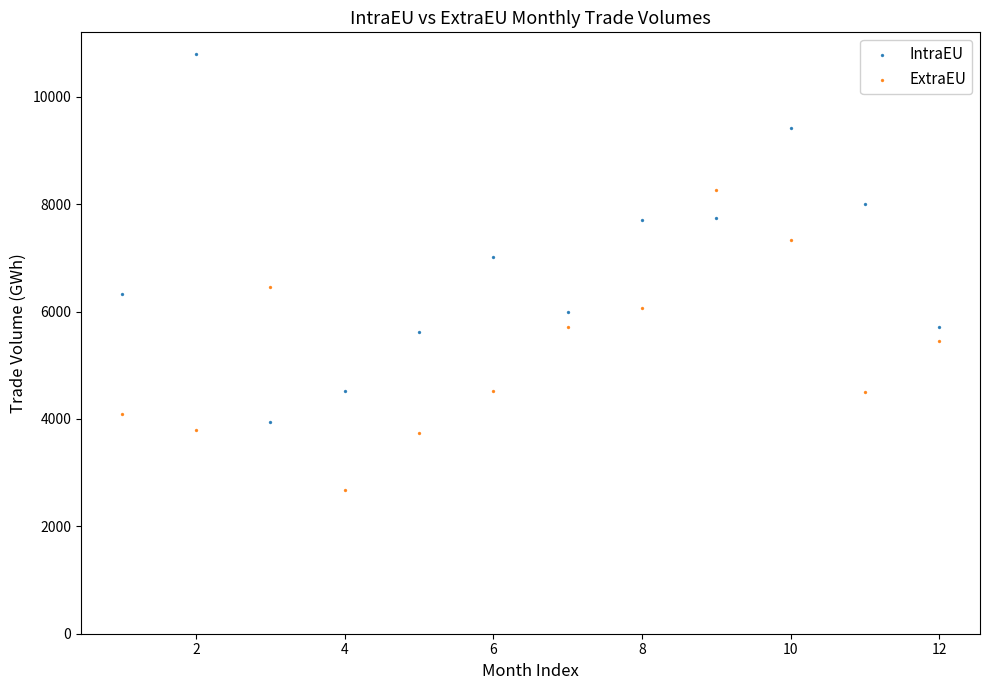

Across all data points, what is the range of X values (max minus min)?

11.0